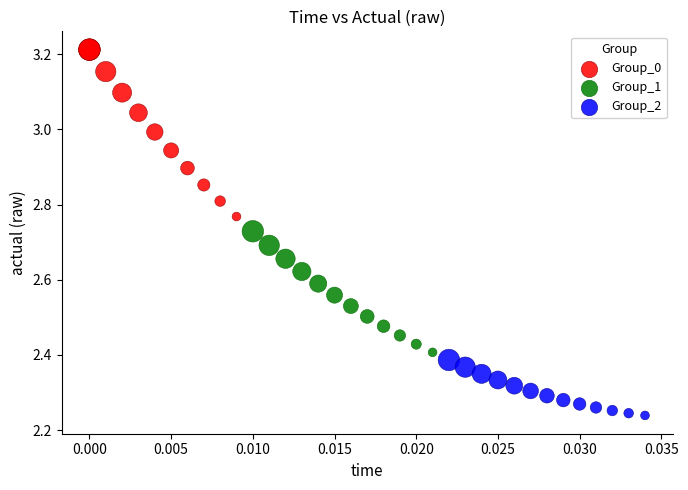

Which series has the widest spread of Y values?

Group_0